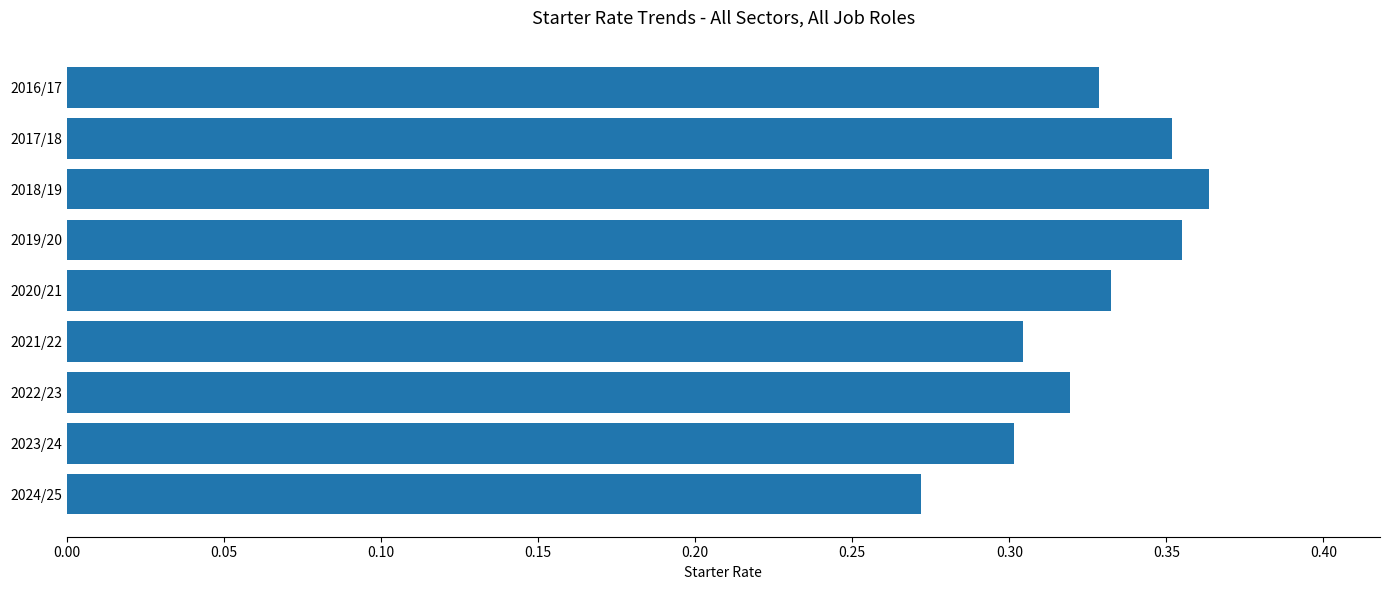

Between 2024/25 and 2019/20, which is larger?

2019/20